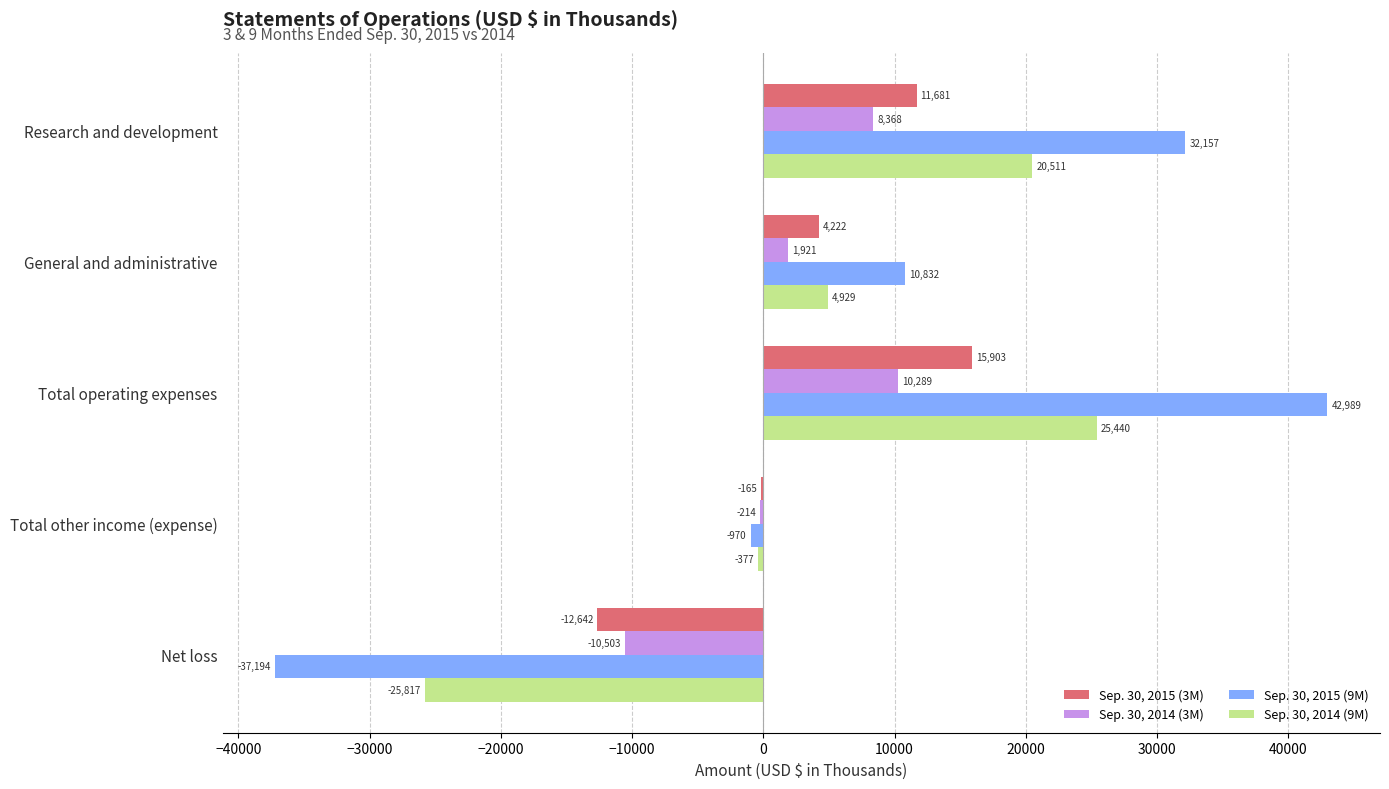

What is the average value of the Sep. 30, 2014 (3M) series?

1972